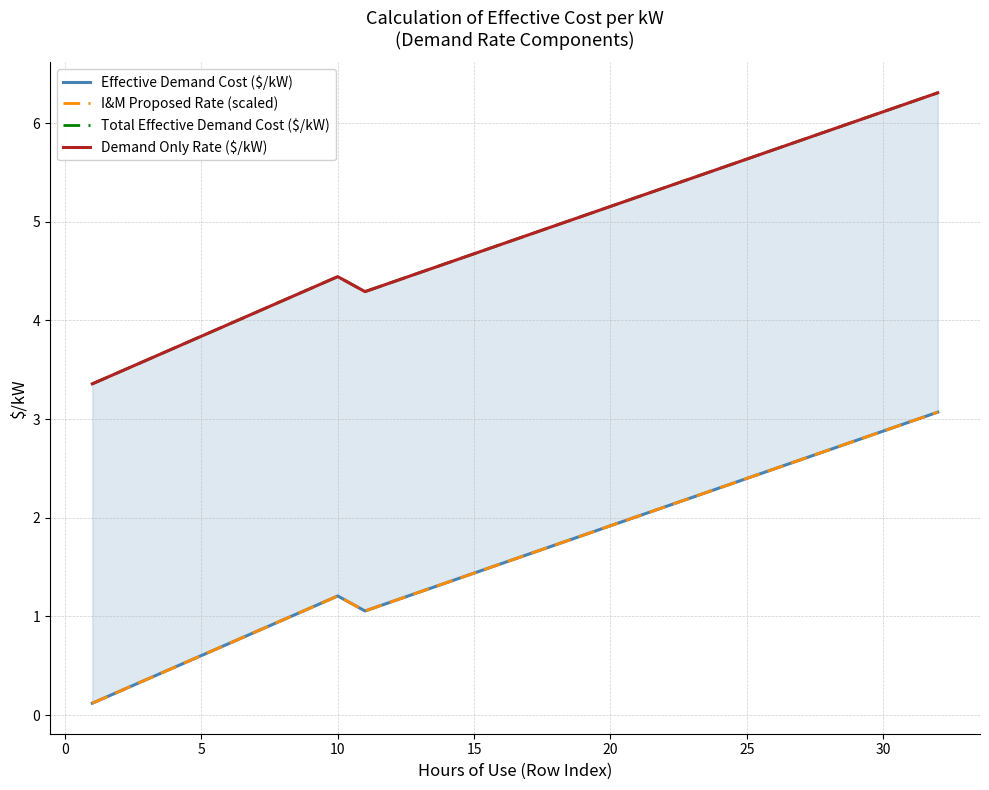

What is the difference between the highest and lowest values at 20?

3.2